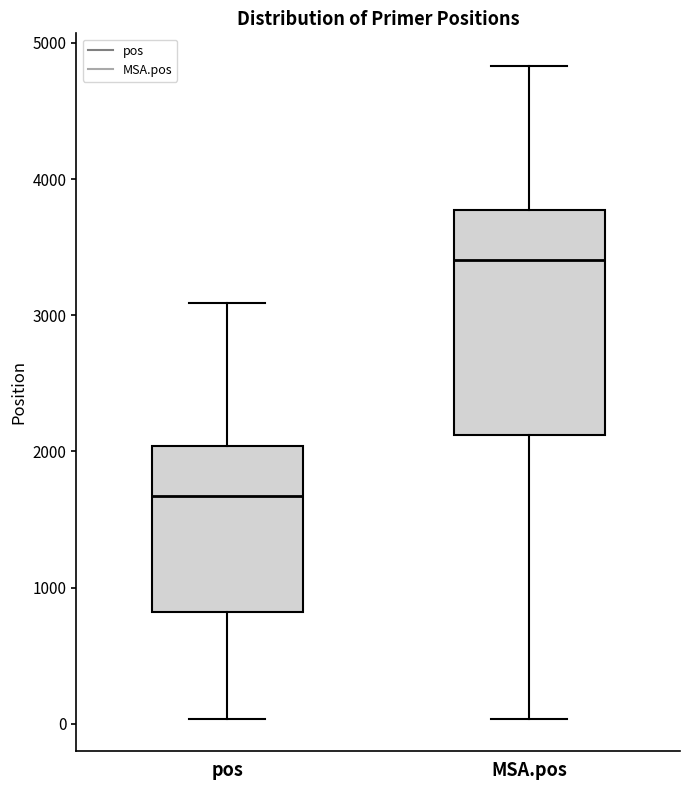

Where does the lower whisker of the box for MSA.pos end on the y-axis? The values are not printed on the chart, so give them approximately, as read against the axis.

0